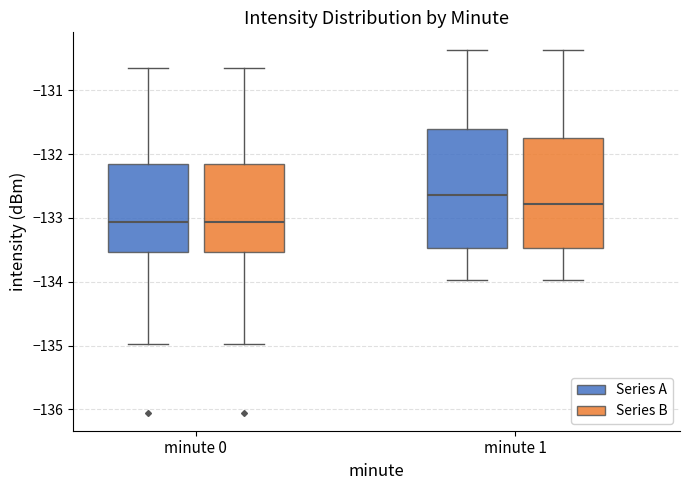

Comparing the boxes themselves (not the whiskers), which one is the tallest?

minute 1 (Series A)